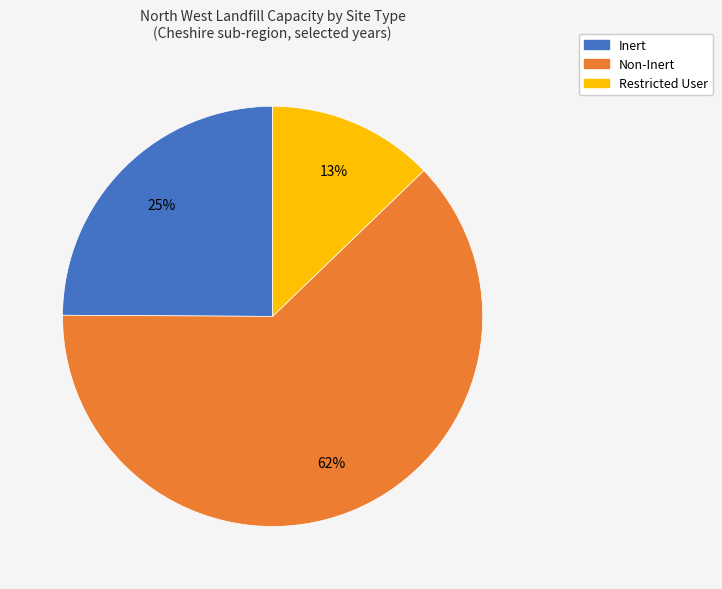

Do Inert and Non-Inert together represent more than half of the pie?

Yes